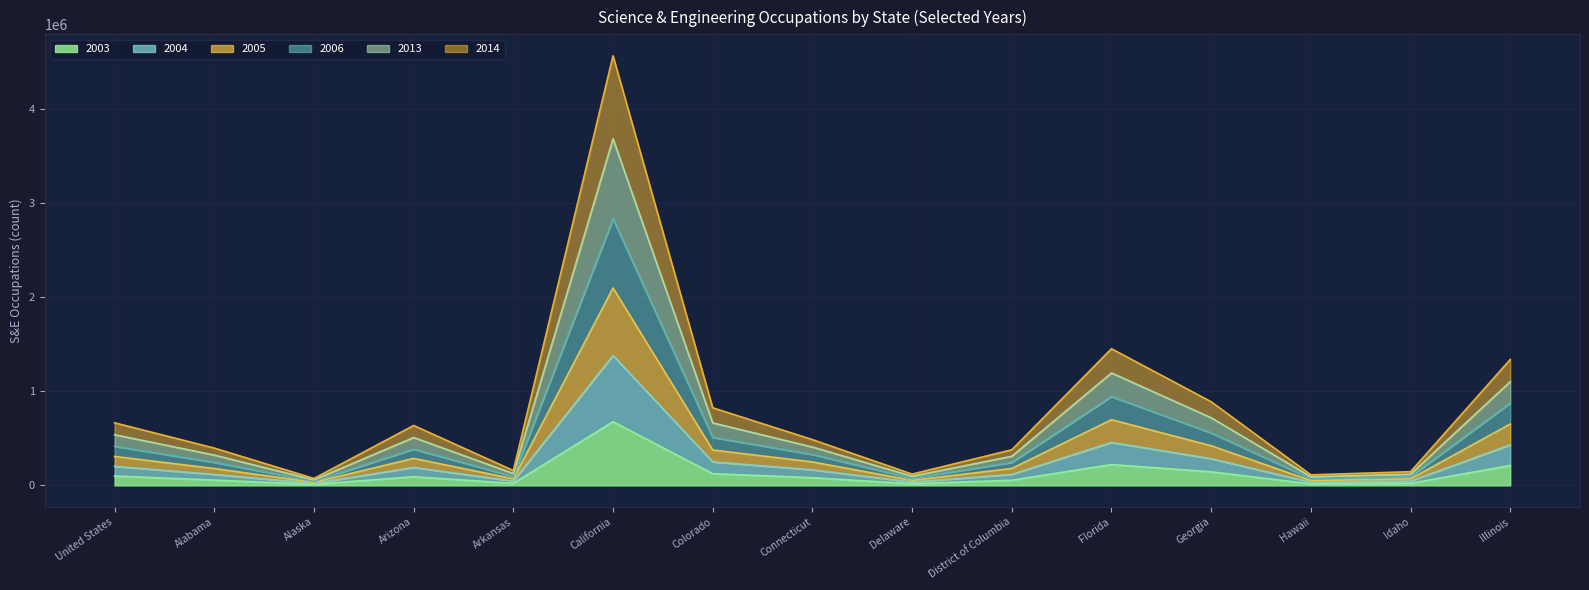

What is the difference between the 2004 values at Alaska and Colorado?

114640